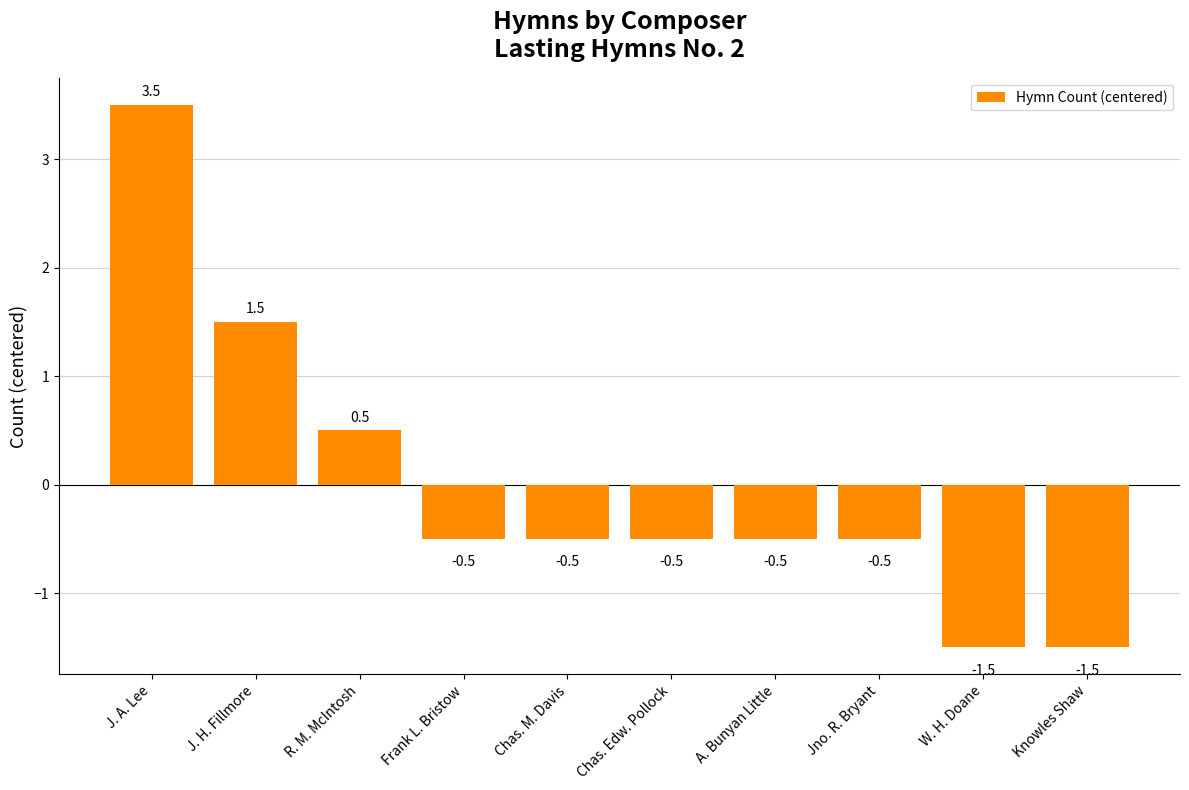

What is the label of the 6th bar from the left?

Chas. Edw. Pollock